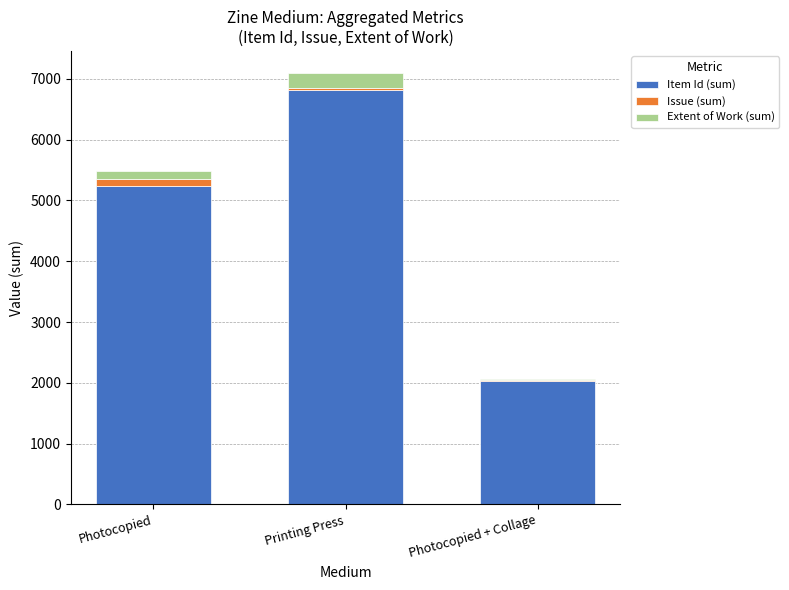

At which category is the sum across all series the highest?

Printing Press